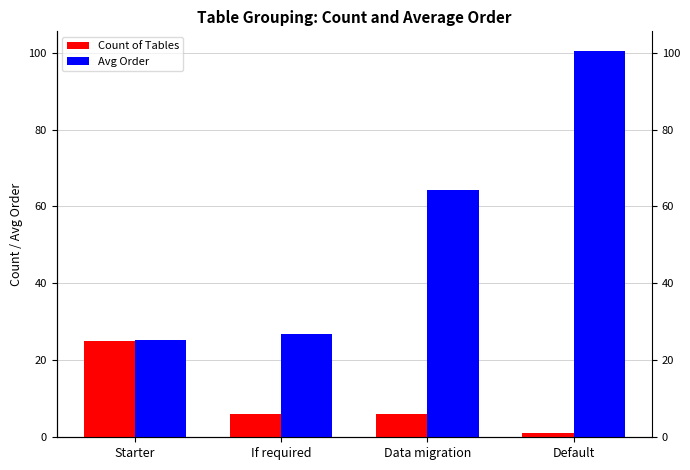

How many values in the Count of Tables series exceed 6?

1